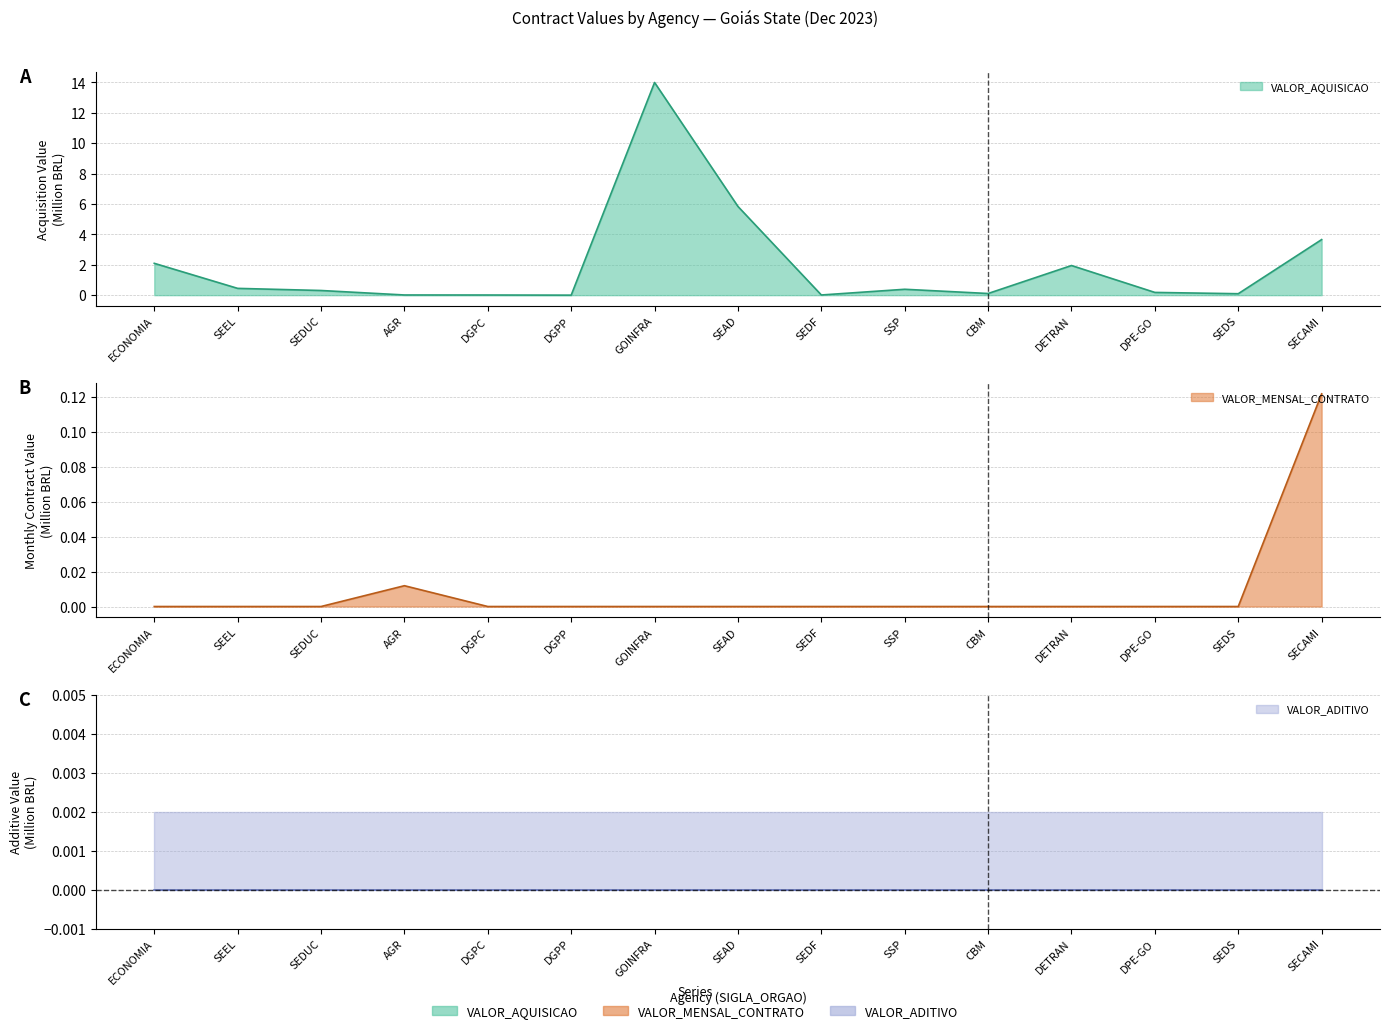

Which category has the lowest value in the VALOR_MENSAL_CONTRATO series?

ECONOMIA